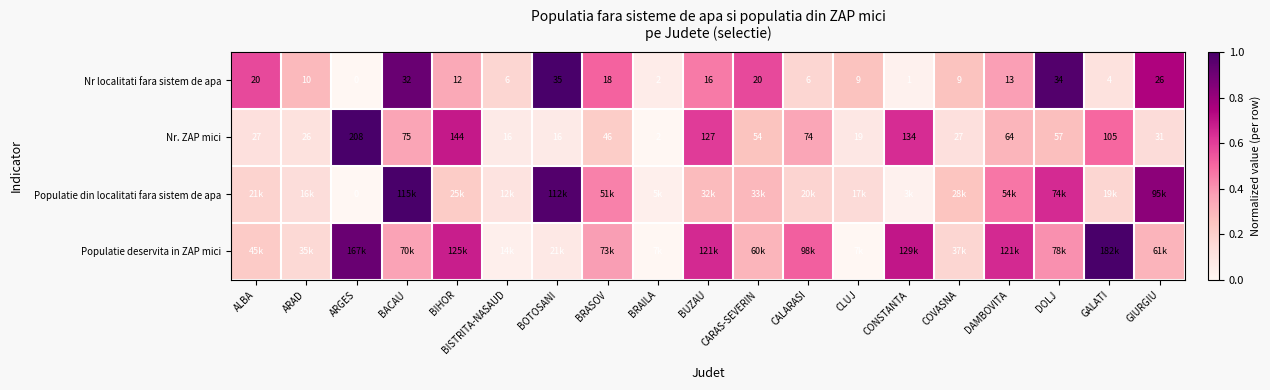

At which label does Nr localitati fara sistem de apa first exceed 12?

ALBA